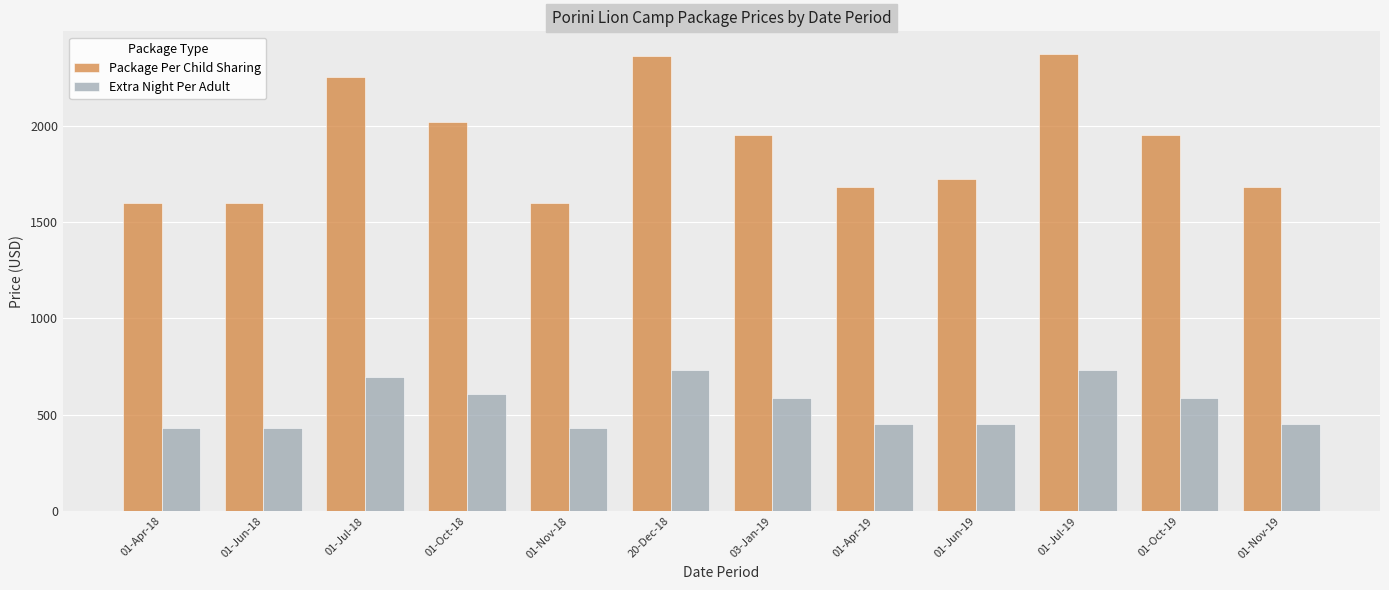

Does the chart contain stacked bars?

No